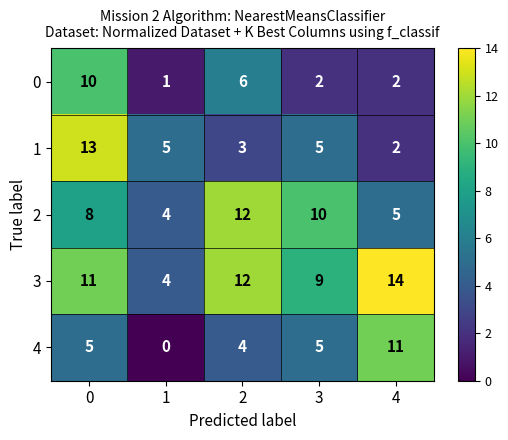

What is the greatest value displayed?

14